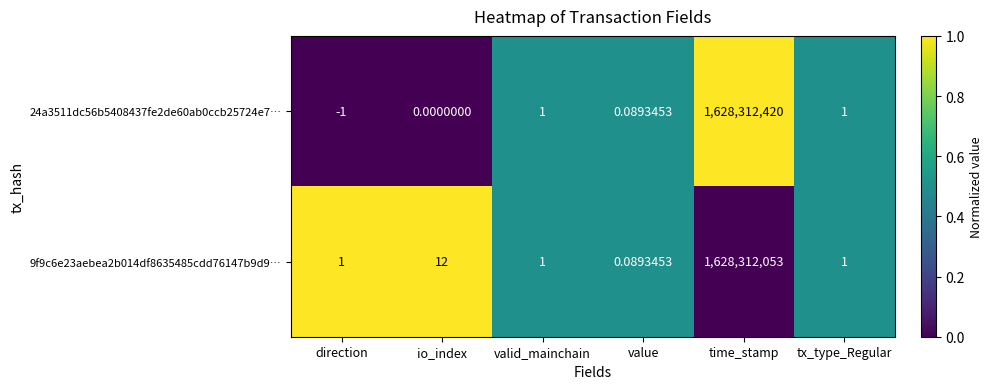

At which category is the sum across all series the highest?

time_stamp